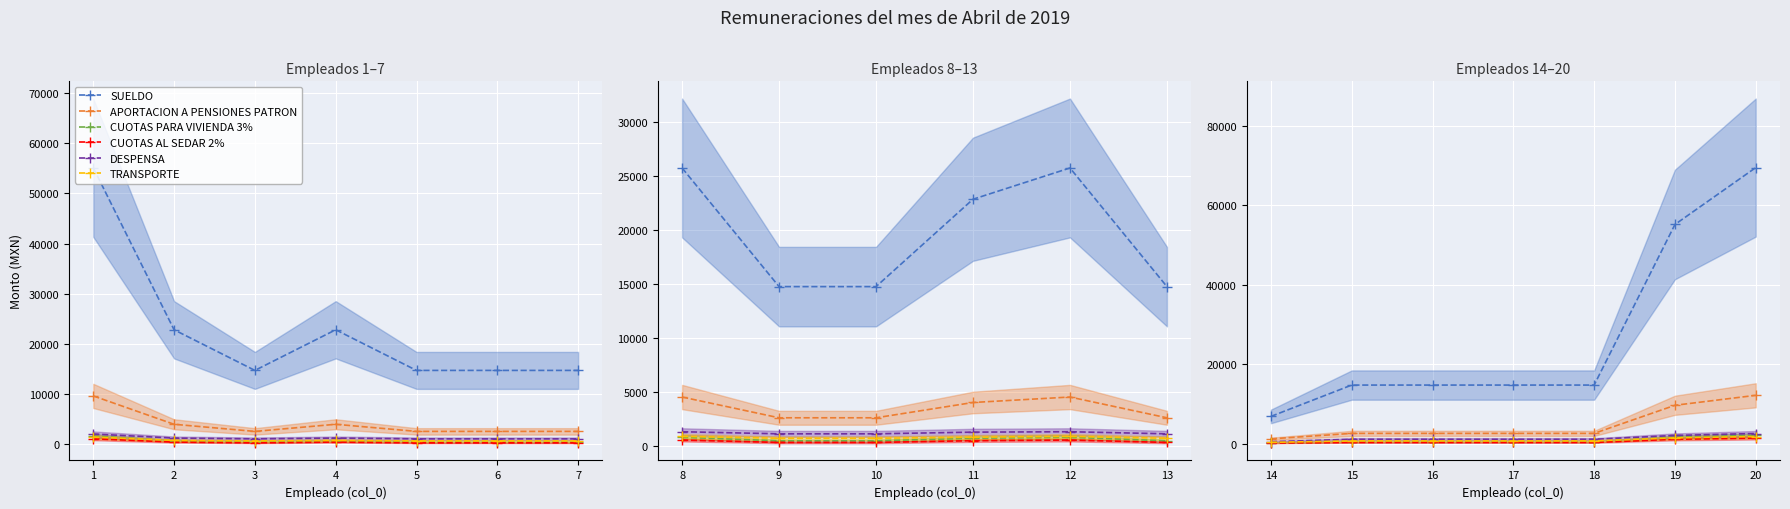

Is it true that TRANSPORTE equals 679.0 at 5?

True